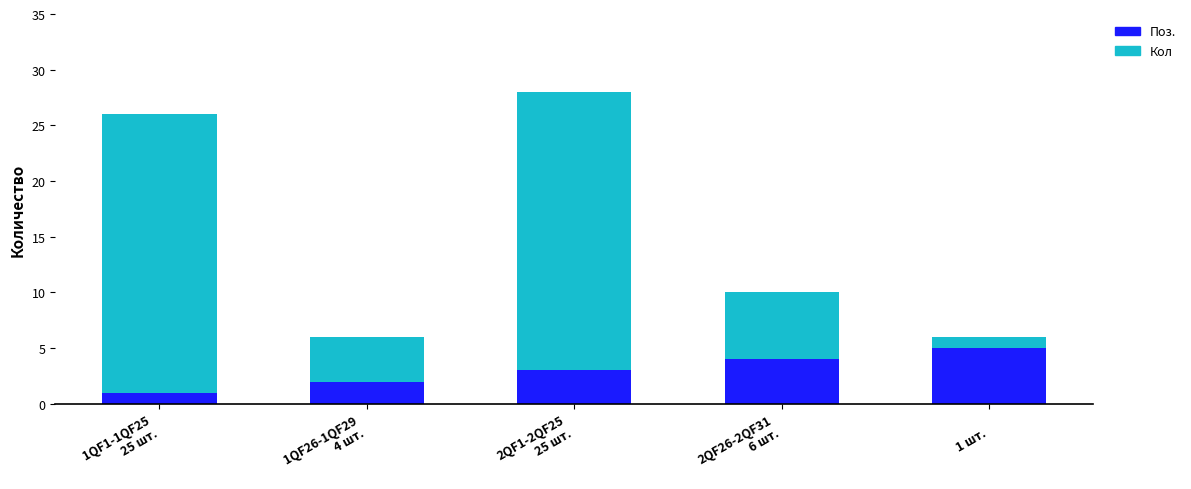

How many data points does each series have?

5